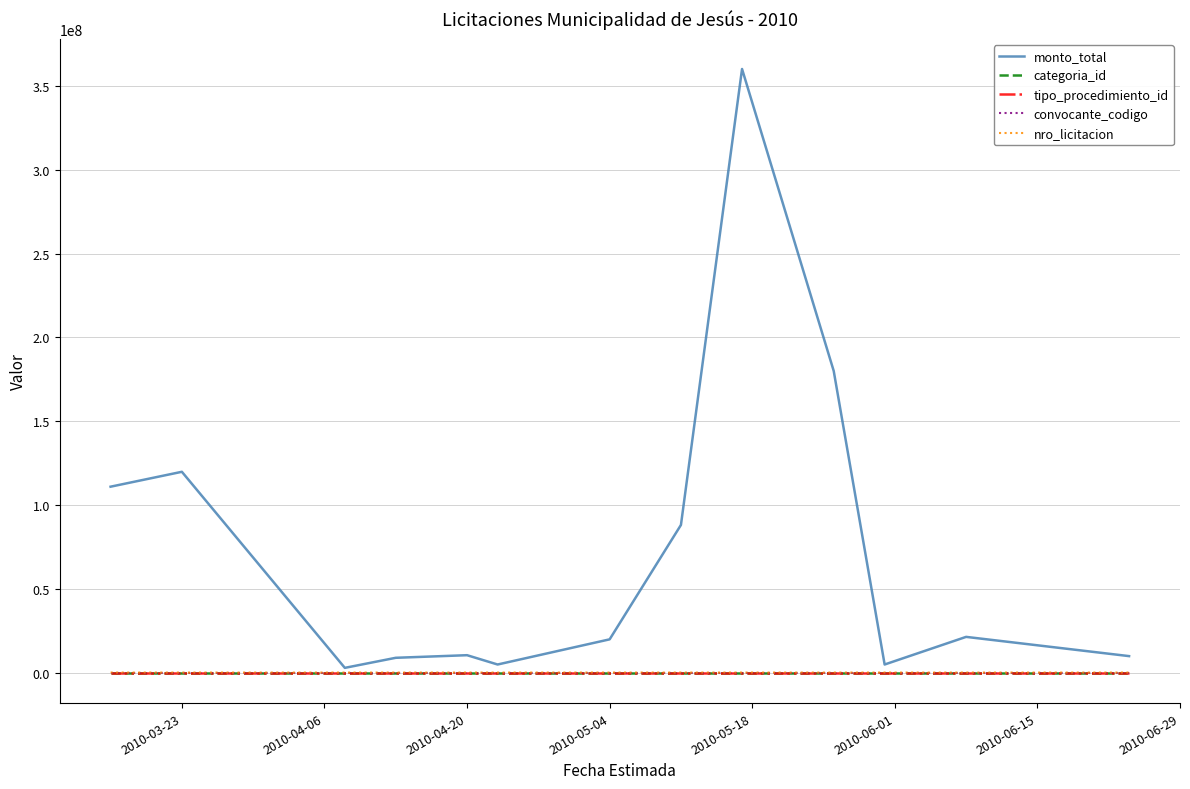

What is the maximum value shown in the chart?

360000000